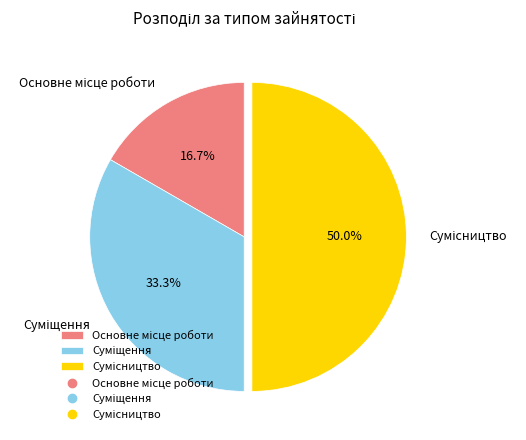

What percentage is the Суміщення slice, to the nearest percent?

33%